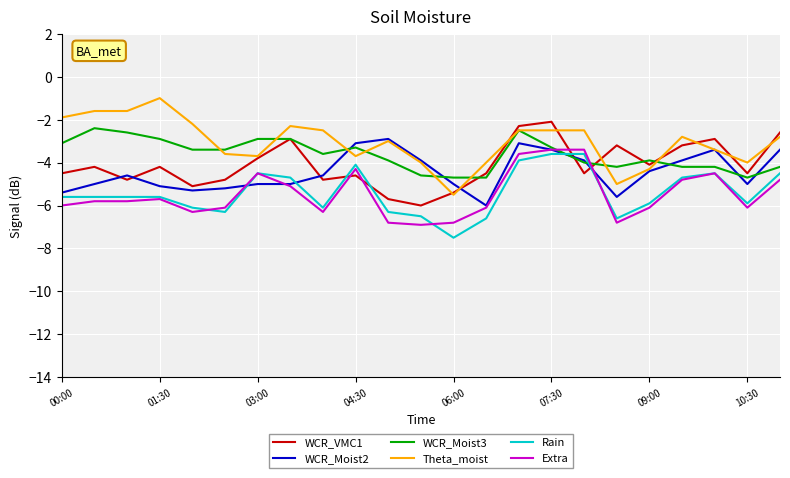

What is the lowest value of the Theta_moist series?

-5.5